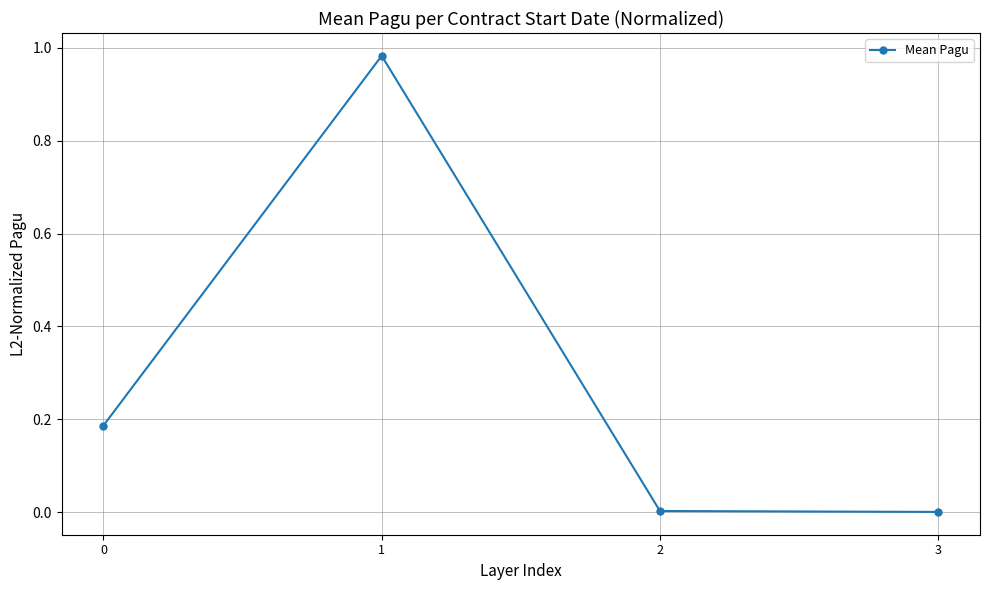

What is the difference between the values at 0 and 1?

0.8